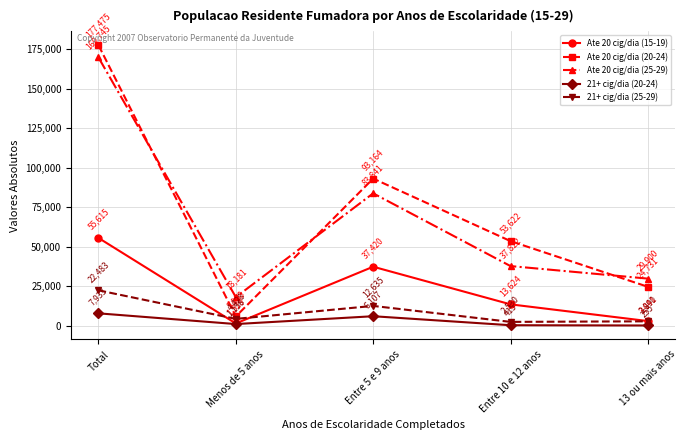

At which category does 21+ cig/dia (20-24) reach its first local peak?

Entre 5 e 9 anos